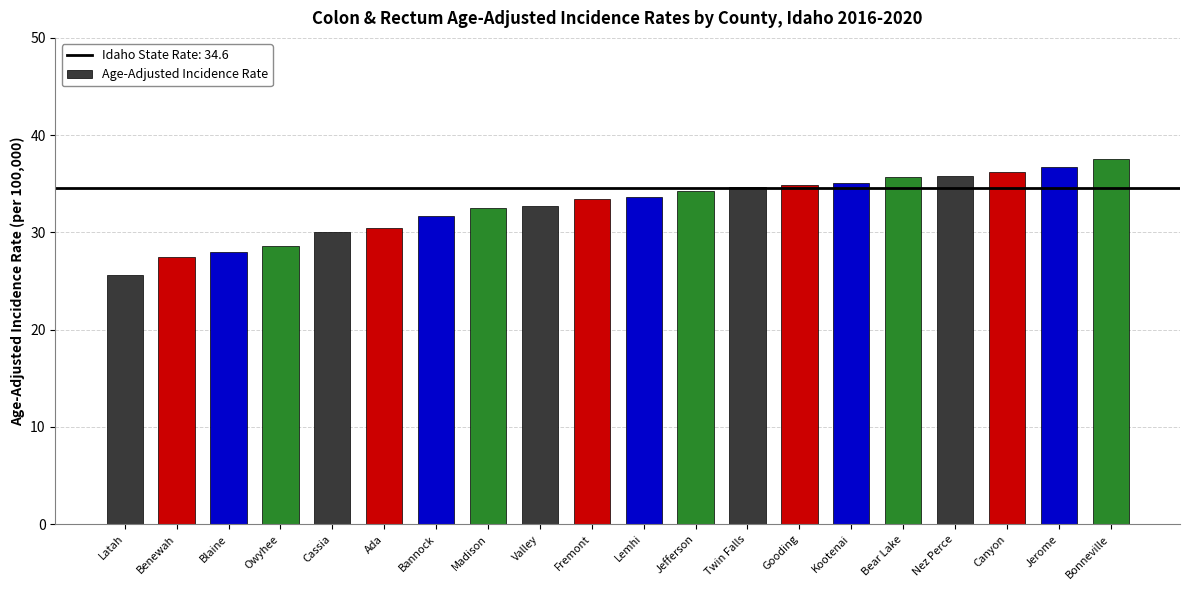

The value at Cassia is 40.6. True or false?

False